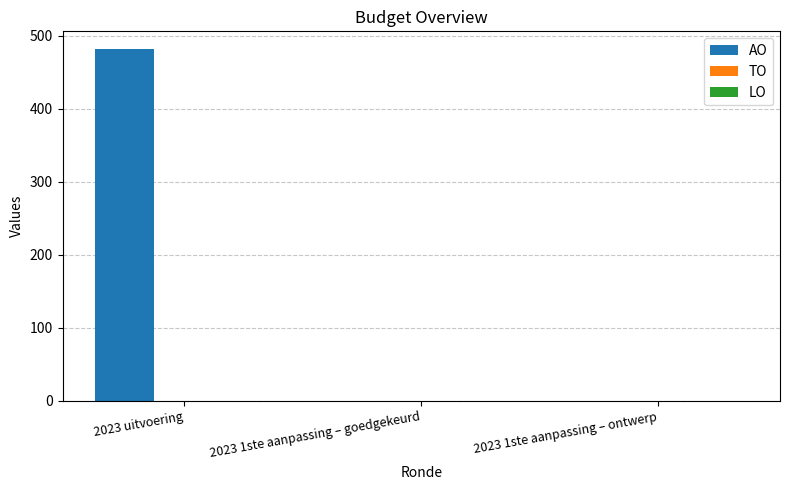

What is the greatest value displayed?

482